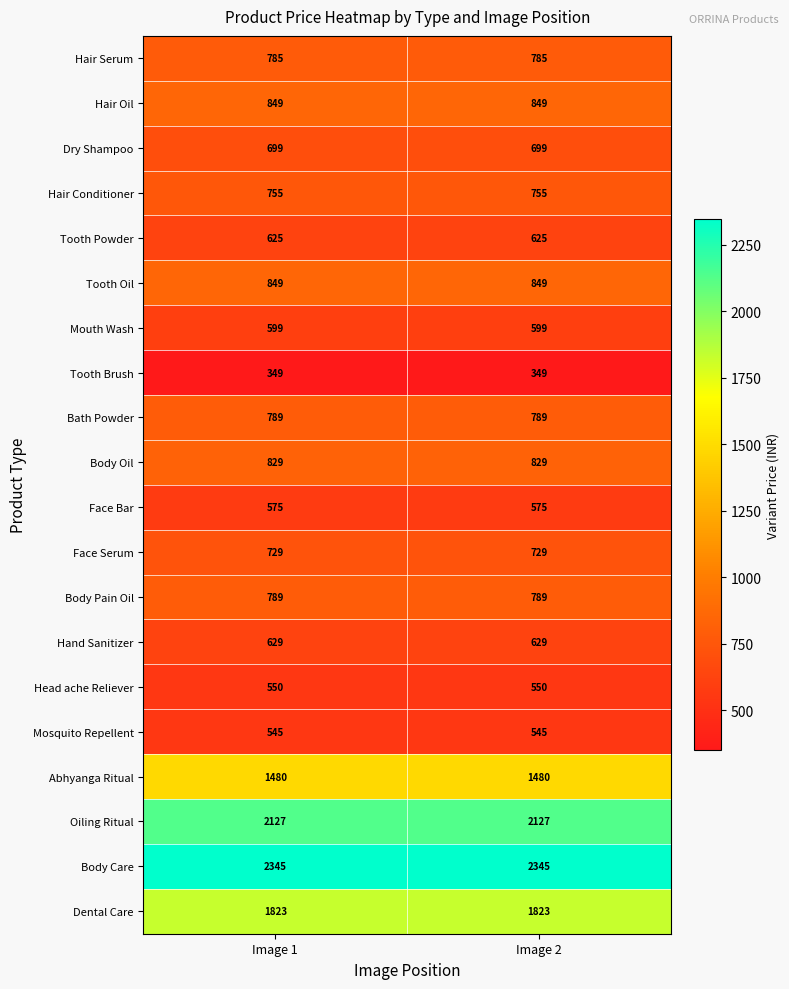

How many distinct data groups are displayed?

20